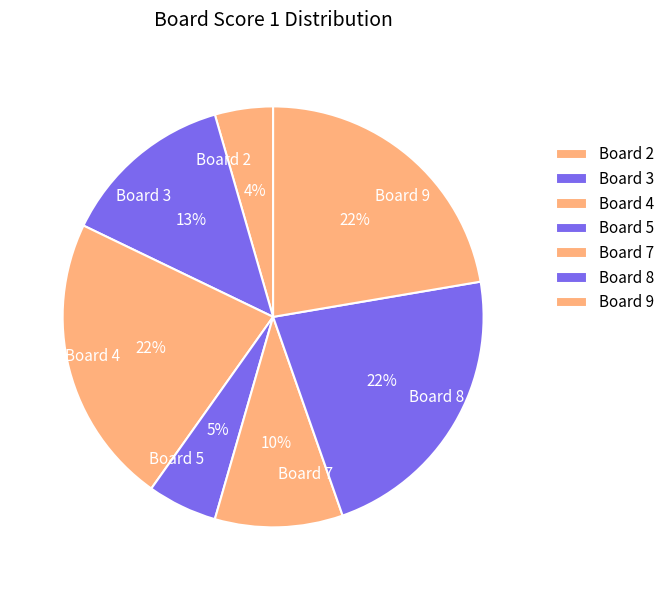

What percentage is the Board 5 slice, to the nearest percent?

5%